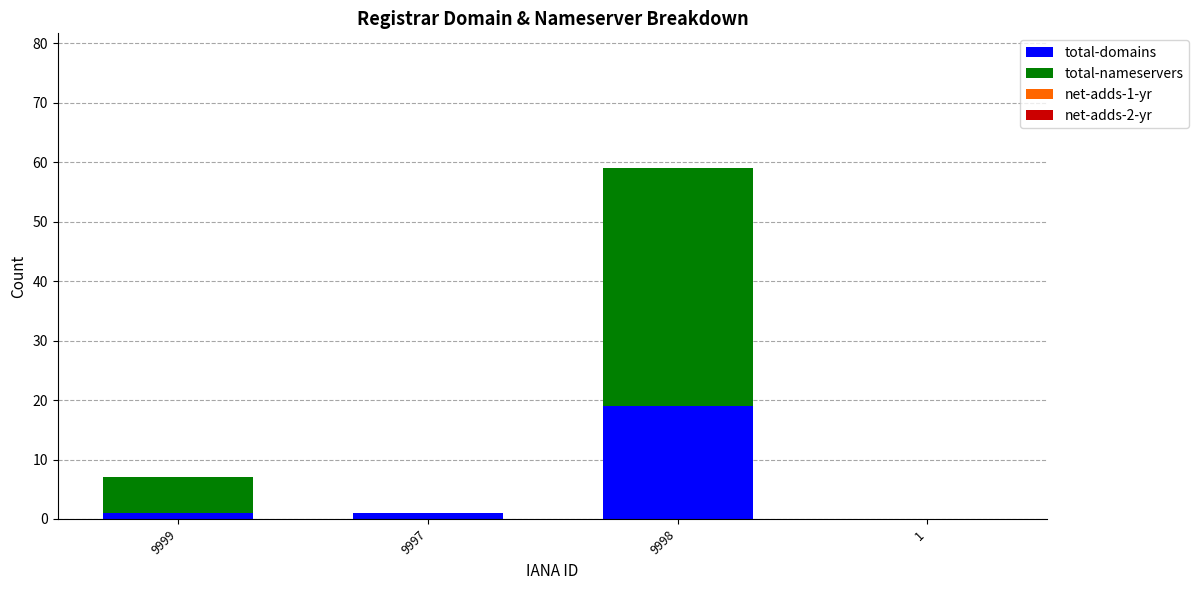

Reading left to right, list the values for the total-domains series.

9999=1	9997=1	9998=19	1=0